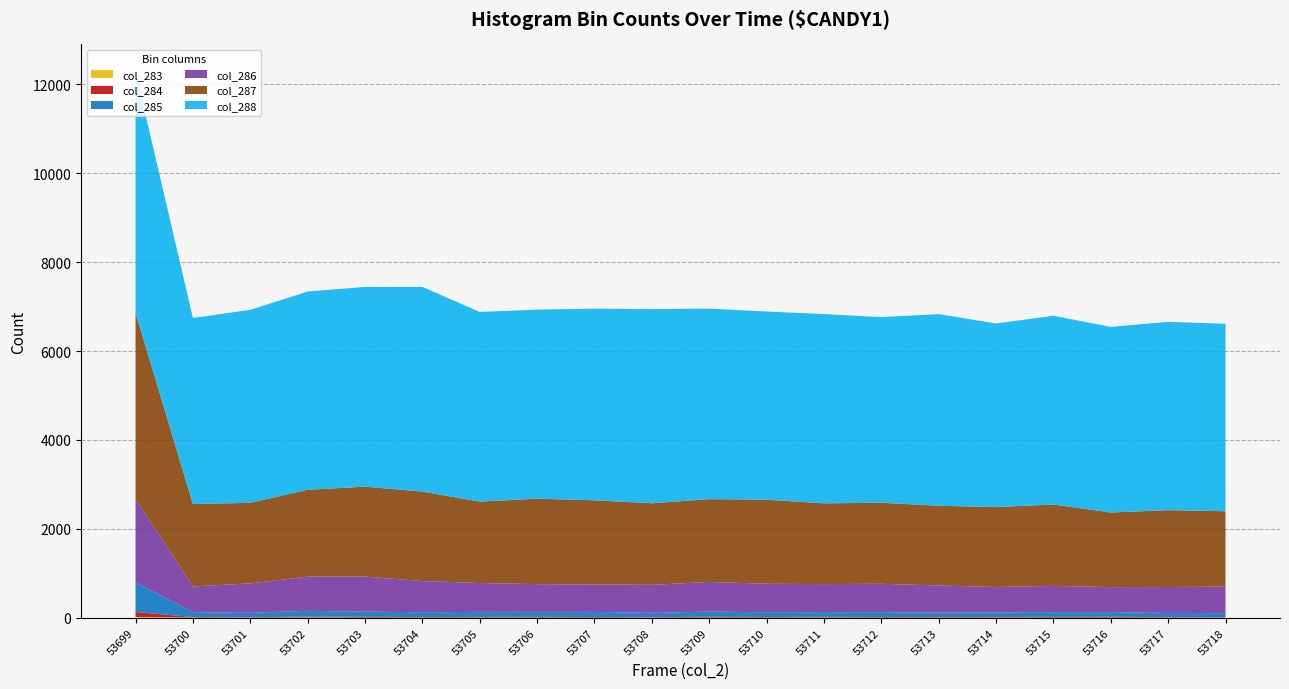

Reading right to left, extract all data points from this chart.

col_283: 0	1	1	1	3	2	1	4	1	2	0	1	2	3	2	1	5	0	2	15
col_284: 8	11	22	19	14	14	15	16	15	22	10	15	17	15	13	21	22	10	14	115
col_285: 97	94	104	107	103	101	108	108	107	114	99	115	113	113	109	115	128	99	110	665
col_286: 596	585	561	590	572	608	640	629	641	669	630	619	624	650	701	789	770	663	579	1877
col_287: 1695	1729	1680	1831	1797	1795	1823	1817	1892	1861	1836	1892	1922	1832	2014	2023	1954	1814	1852	4190
col_288: 4218	4237	4177	4246	4132	4311	4177	4258	4233	4288	4369	4313	4255	4267	4605	4494	4461	4341	4188	5423